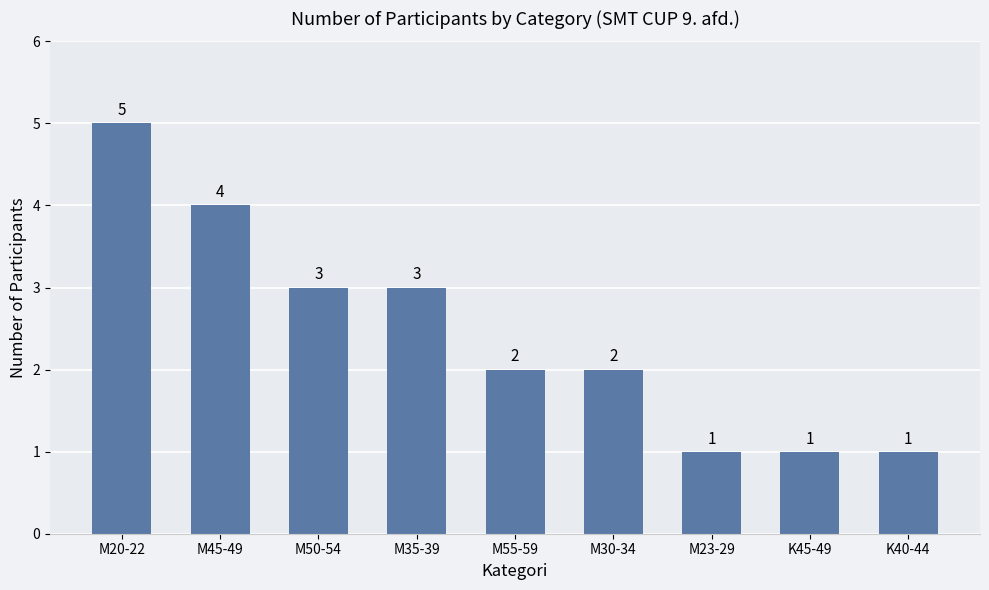

Which category has the highest value across all series?

M20-22